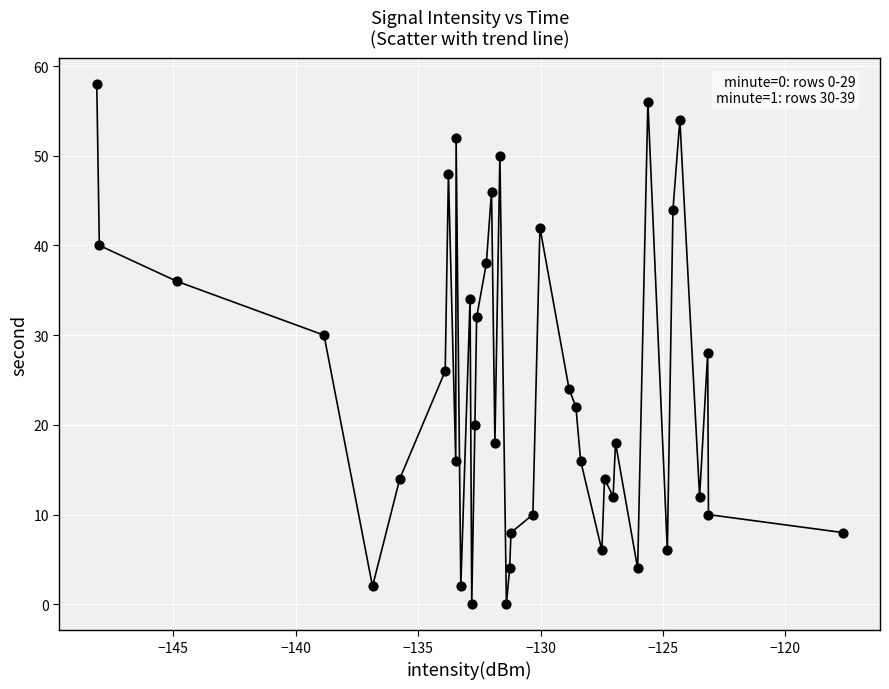

What is the range of Y values (max minus min)?

58